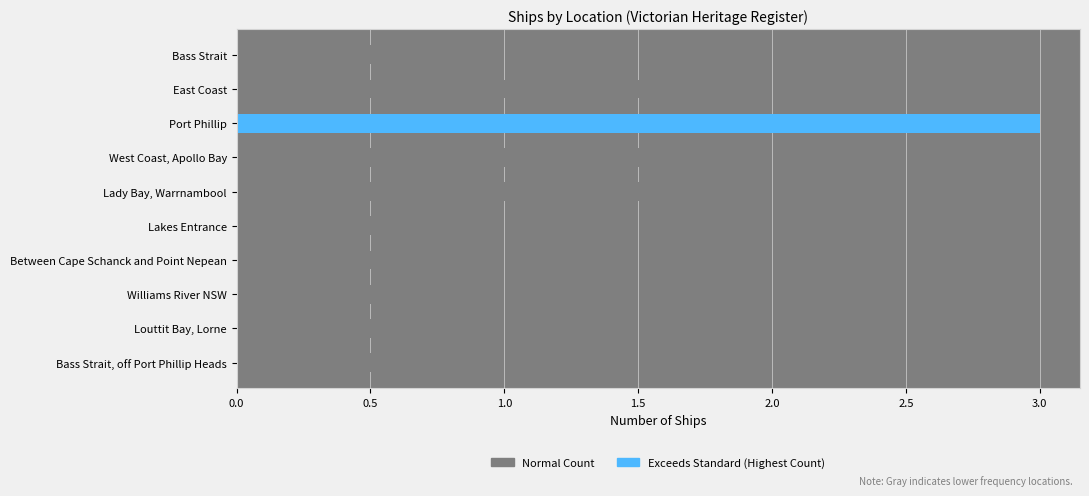

What is the label of the 6th bar from the top?

Lakes Entrance